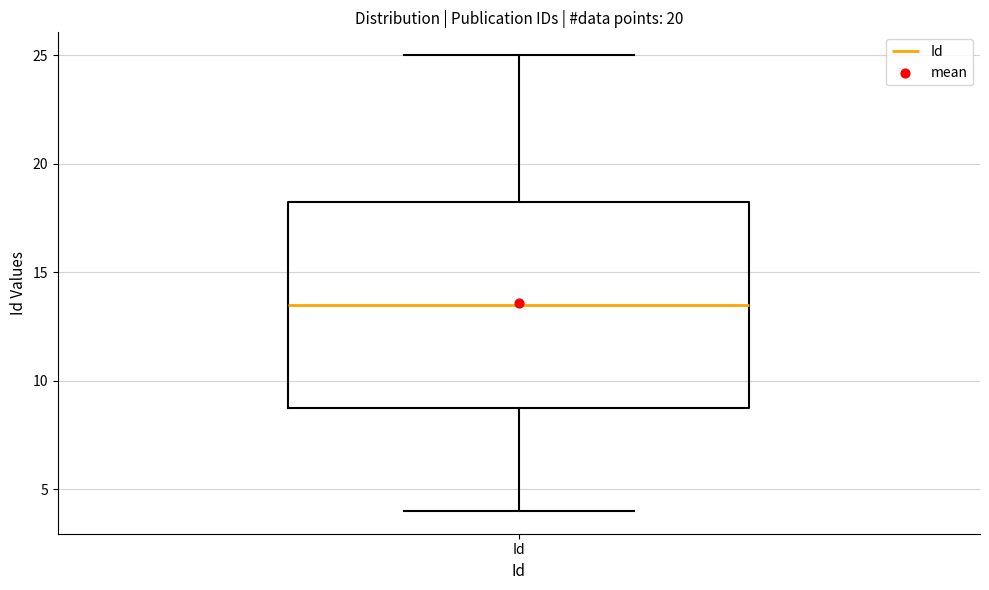

Read this box plot against the y-axis: the position of the median line, the range covered by the box, and the ends of both whiskers. The values are not printed on the chart, so give them approximately, as read against the axis.

median 13.5, box 9.0 to 18.5, whiskers 4.0 to 25.0